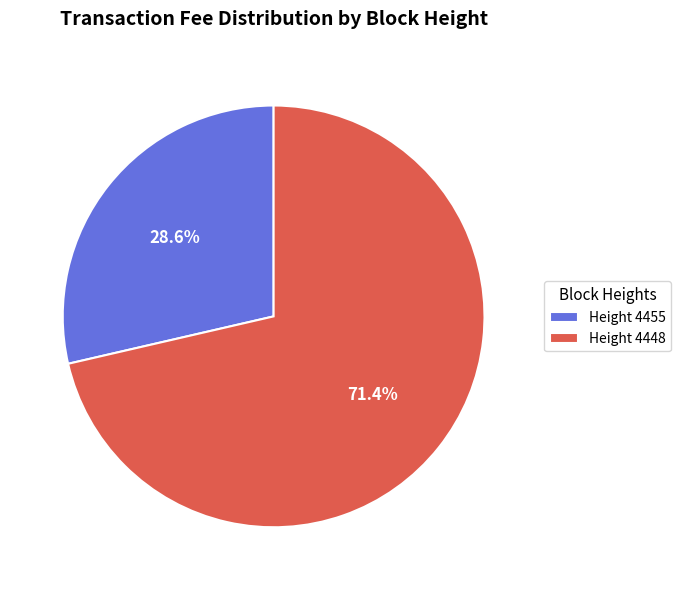

Which category accounts for the majority?

Height 4448